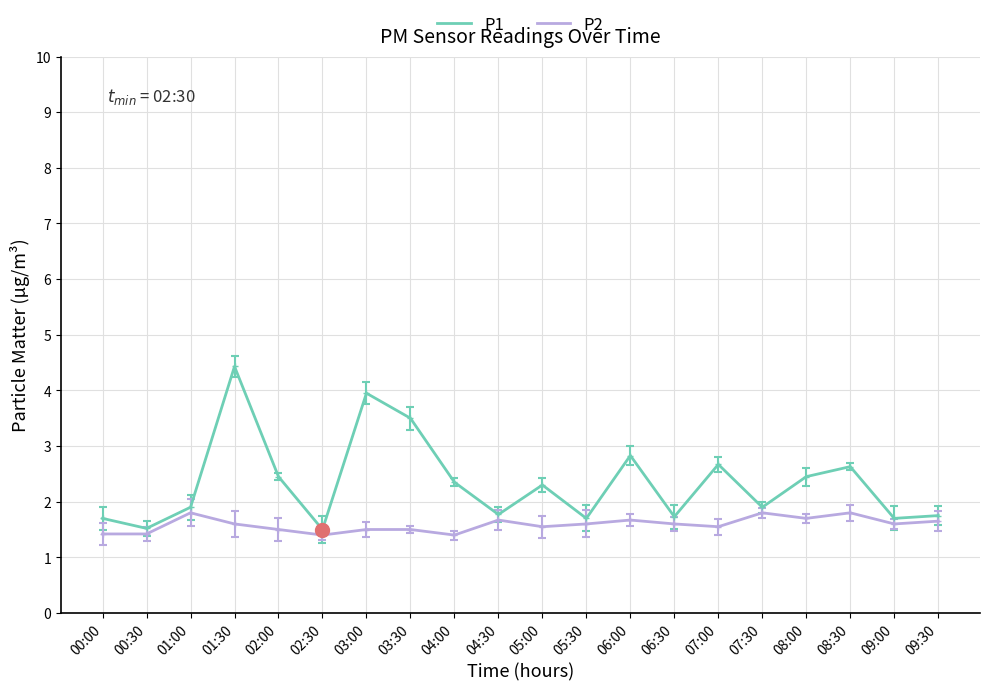

At how many categories does at least one series exceed 1?

20